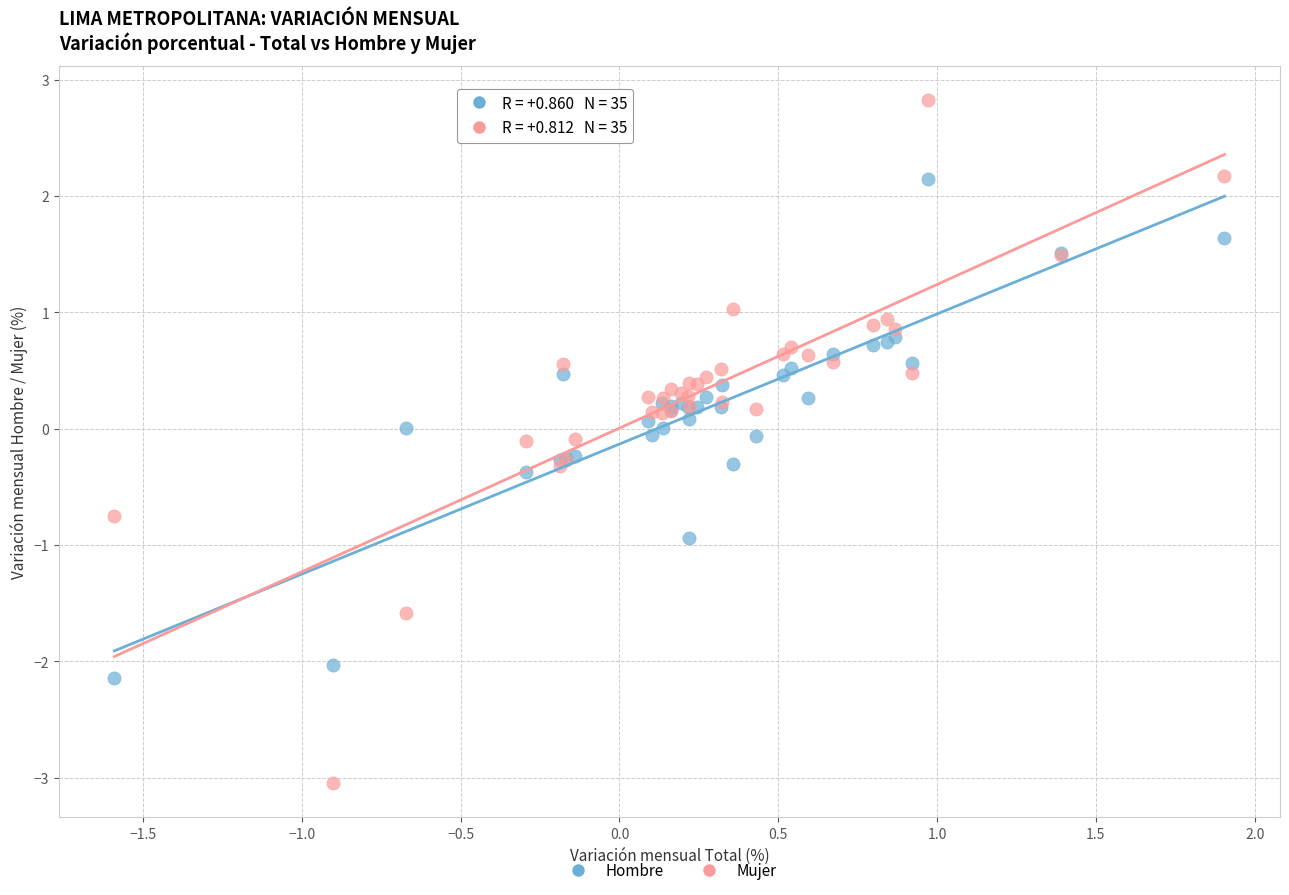

Which series contains the highest Y value?

Mujer